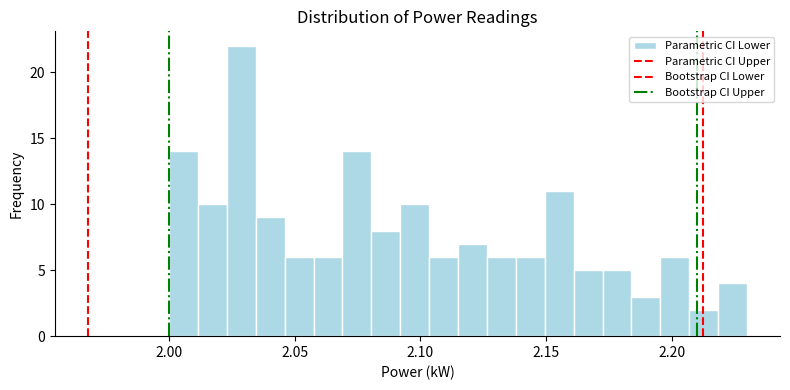

Read against the x-axis, roughly where is the centre of the tallest bar?

2.030